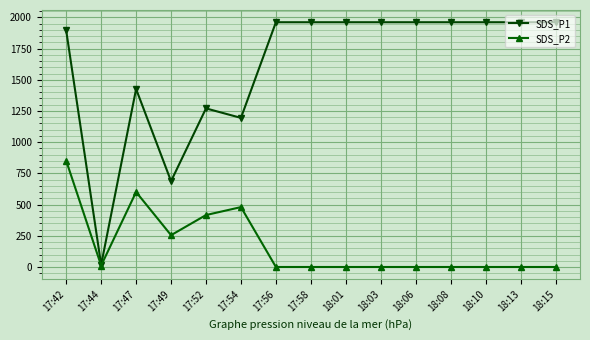

Does the chart have visible grid lines?

Yes